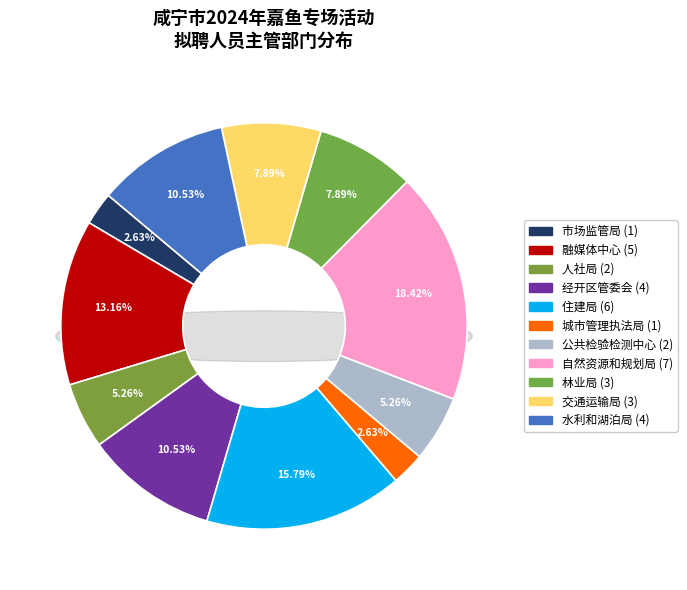

What percentage is NOT represented by 嘉鱼县自然资源和规划局?

81.6%